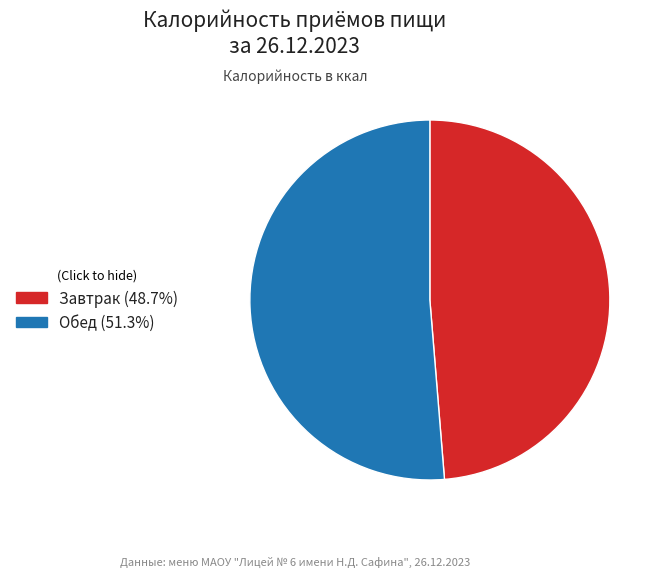

True or false: Обед accounts for 51% of the total.

True